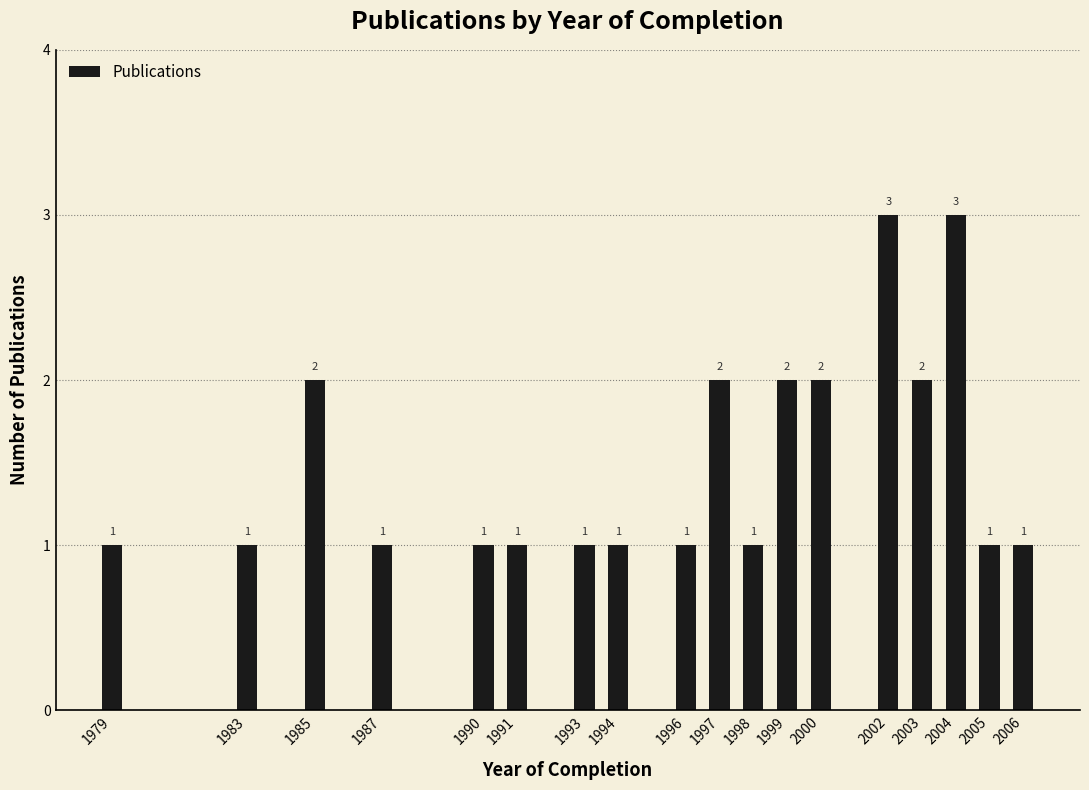

Reading left to right, what are all the values shown in this chart?

1979=1	1983=1	1985=2	1987=1	1990=1	1991=1	1993=1	1994=1	1996=1	1997=2	1998=1	1999=2	2000=2	2002=3	2003=2	2004=3	2005=1	2006=1